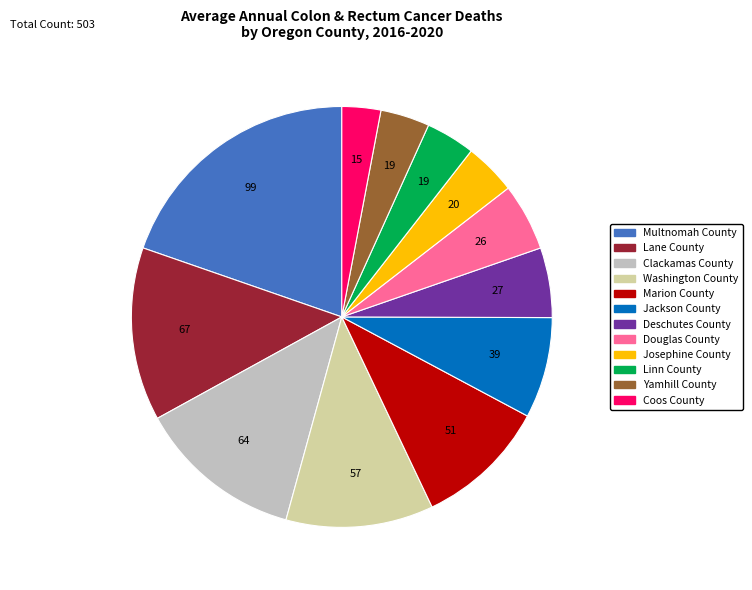

Is there a majority slice in this chart?

No